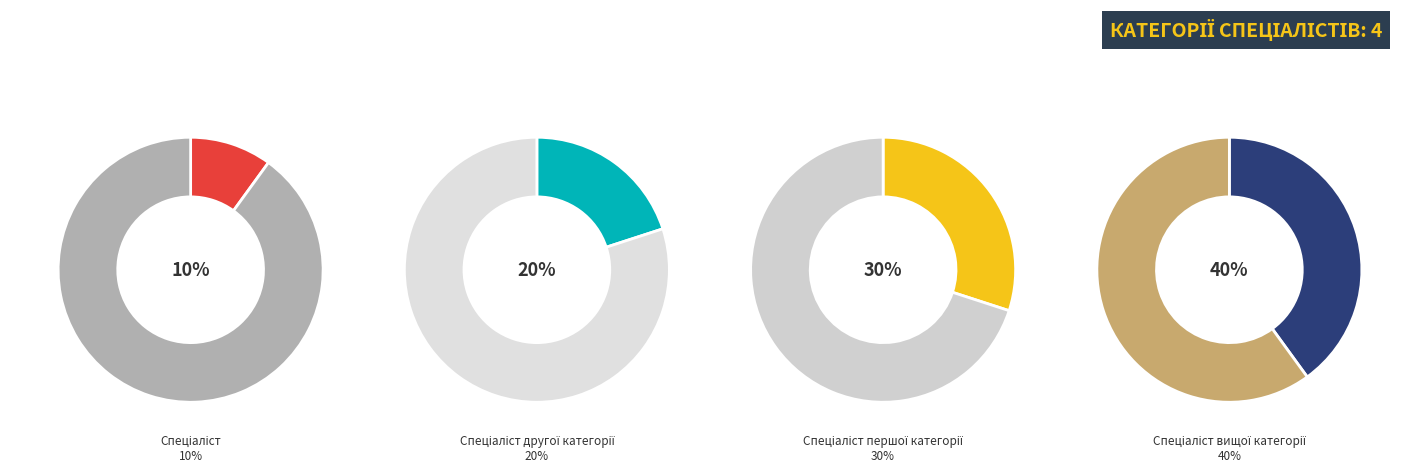

Is there a majority slice in this chart?

No